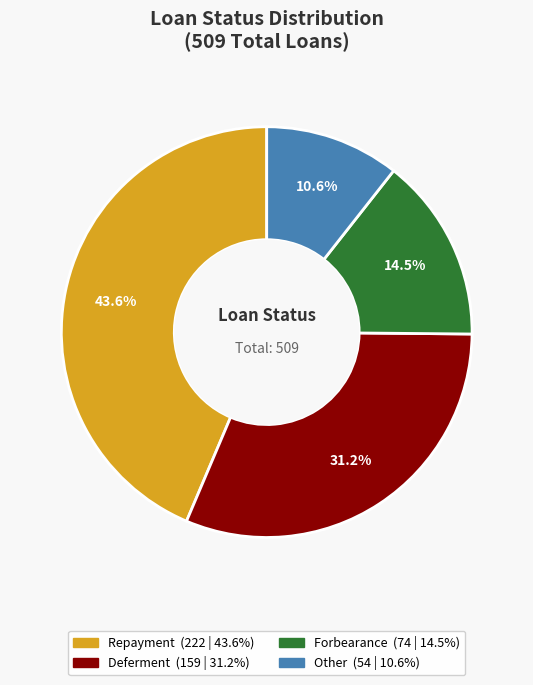

Is there any slice that represents more than half of the pie?

No